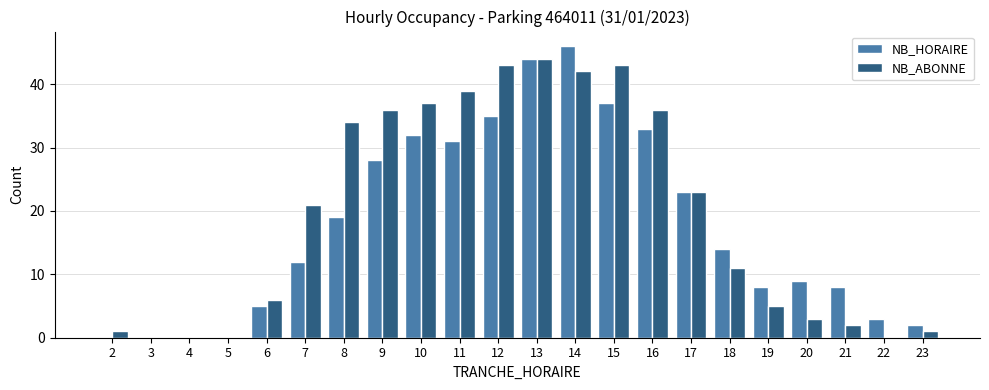

What value does the NB_HORAIRE series have at 20?

9